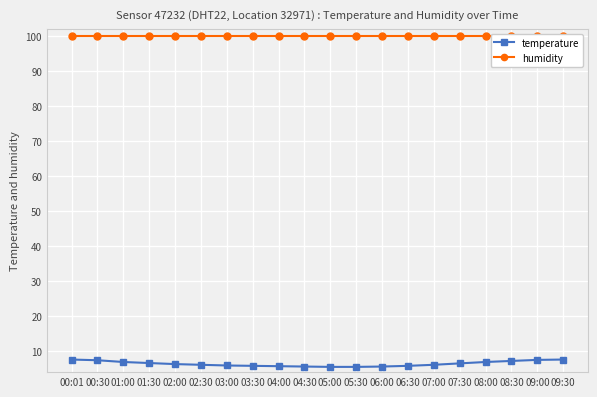

What is the average value of the humidity series?

99.9